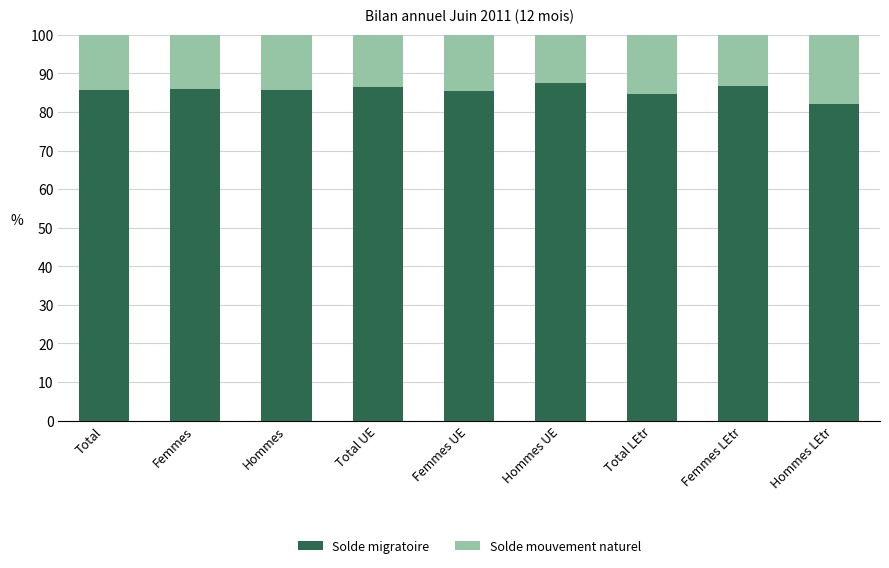

What is the total value across all series at Hommes UE?

100.0